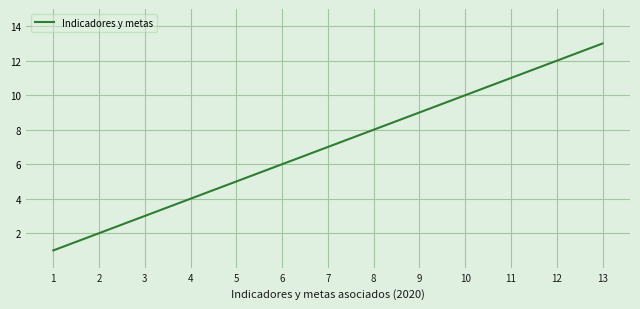

Reading left to right, transcribe all the data shown in this chart.

1	2	3	4	5	6	7	8	9	10	11	12	13